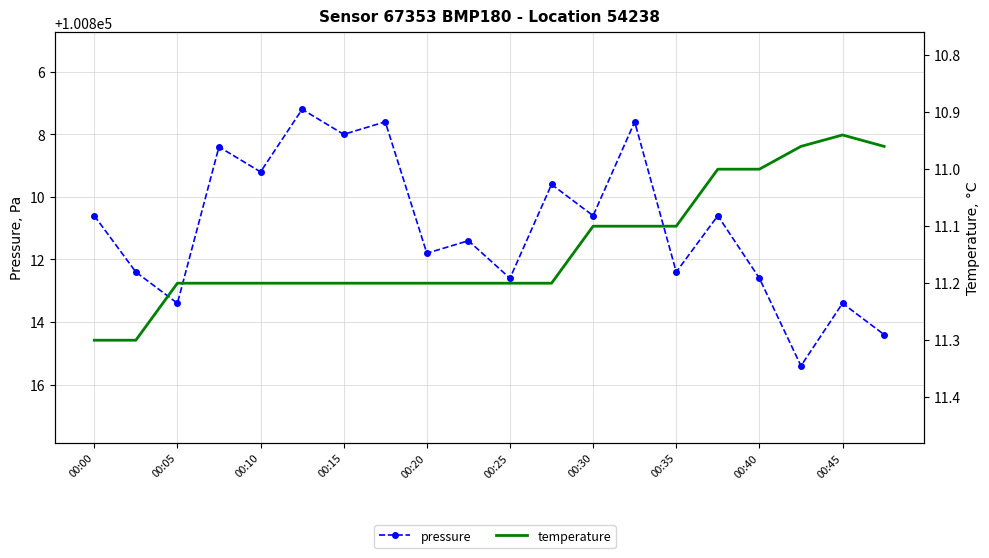

What is the difference between the pressure values at 00:05 and 11?

2.8